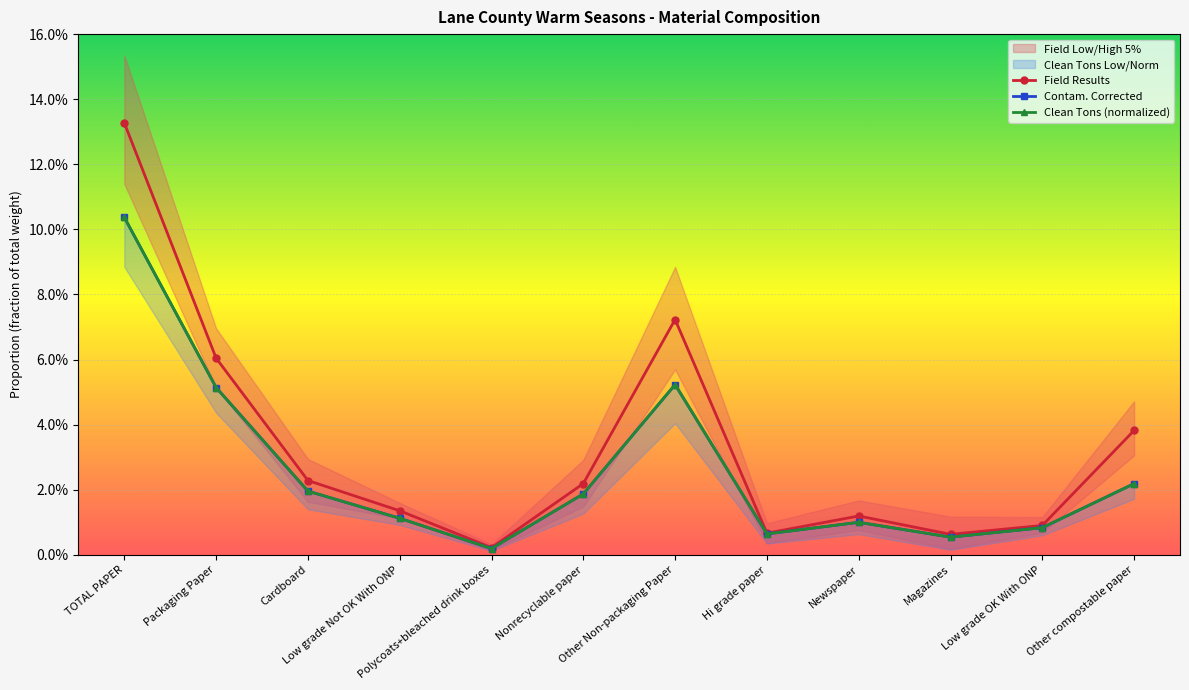

At how many categories does at least one series exceed 0?

12